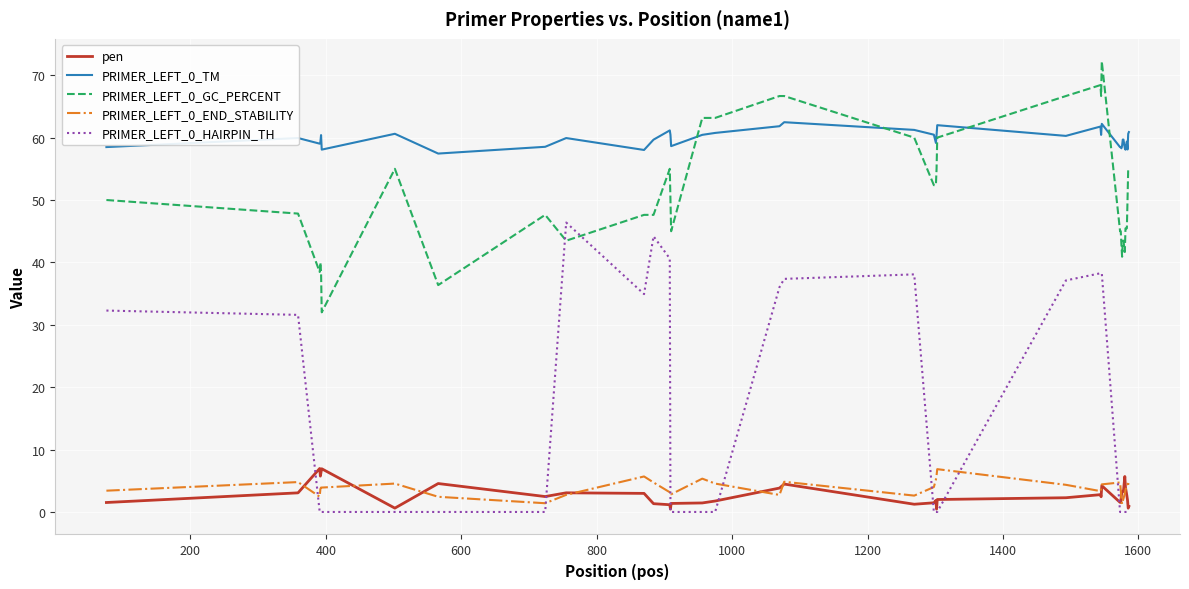

True or false: PRIMER_LEFT_0_GC_PERCENT has more than 0 points higher than both neighbors.

True